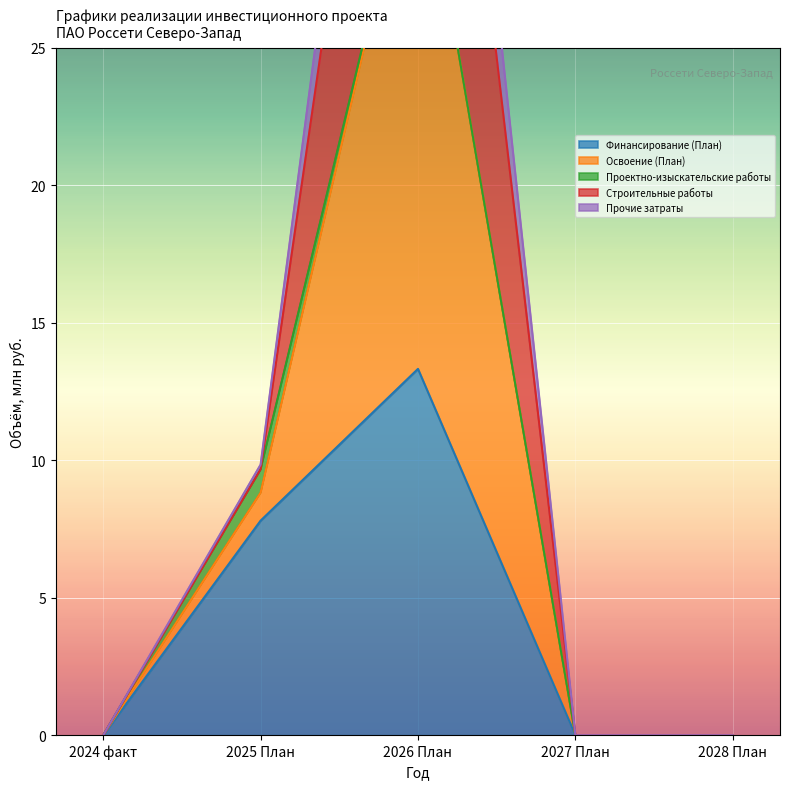

True or false: Финансирование (План) and Освоение (План) intersect in this chart.

False